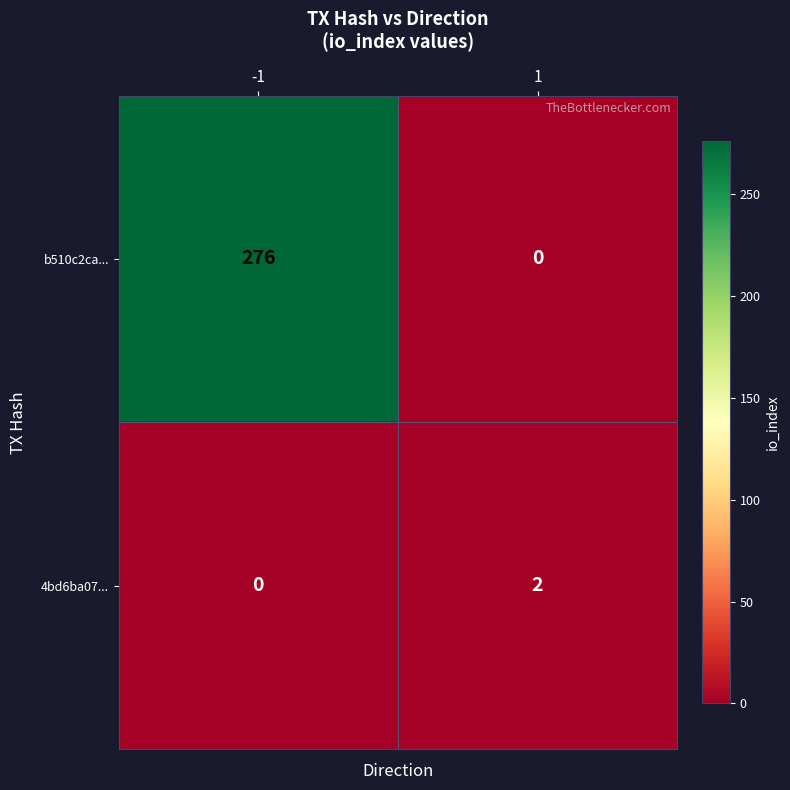

Rank the series by their average value, from lowest to highest.

4bd6ba07..., b510c2ca...